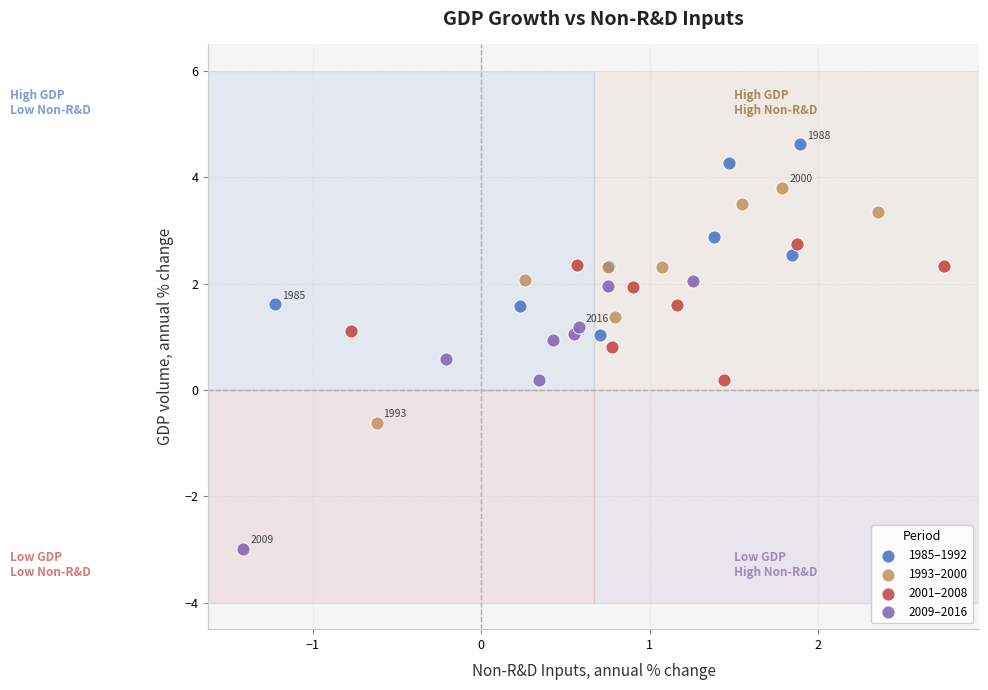

Which series contains the lowest Y value?

2009–2016